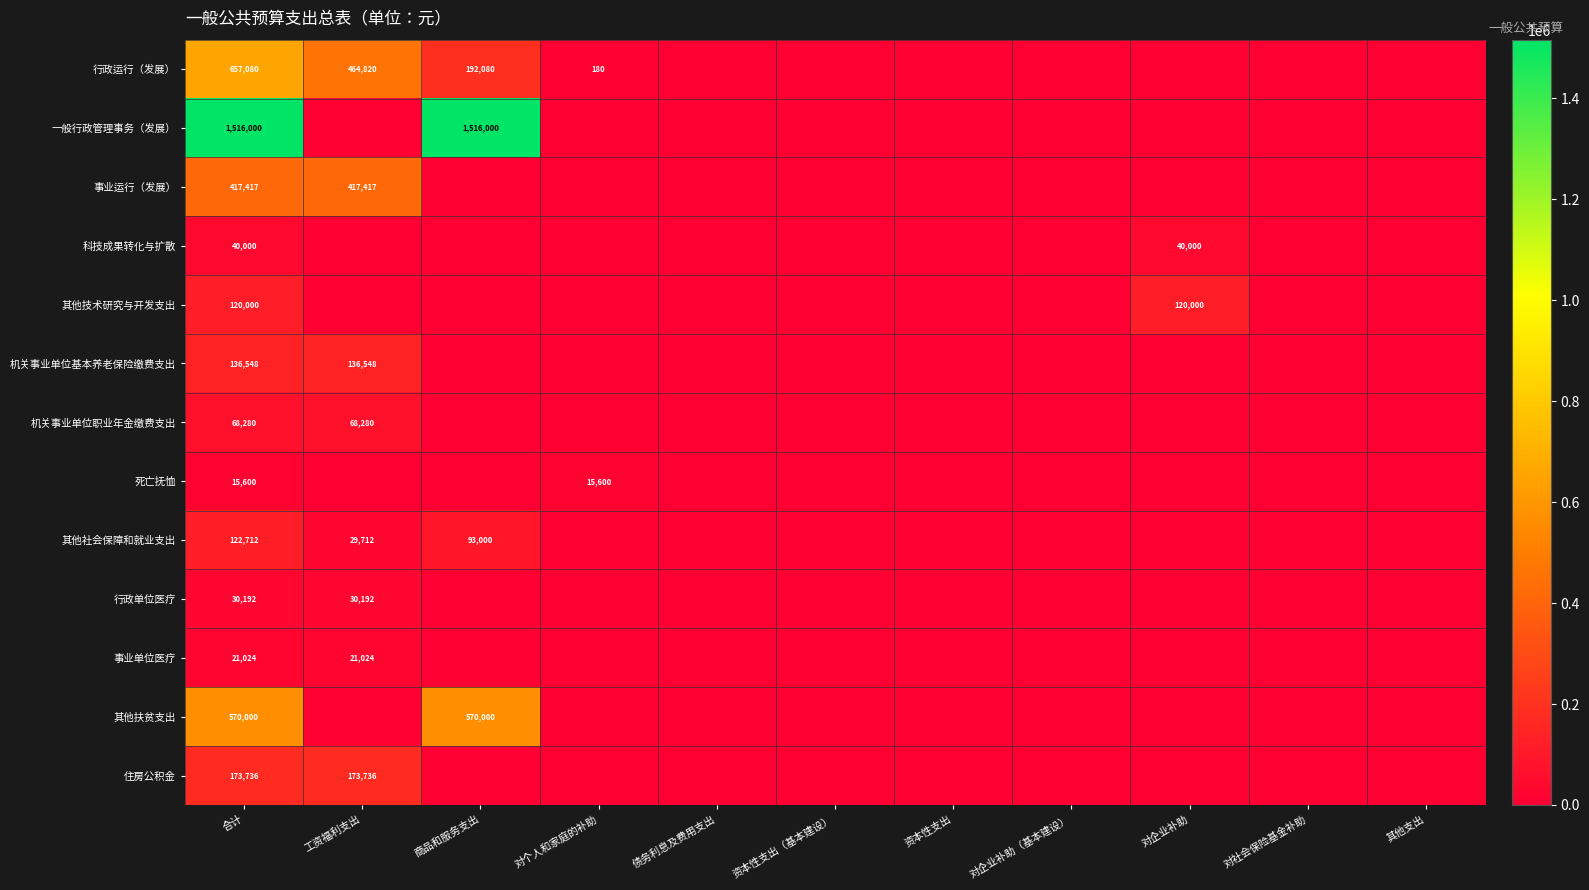

What is the spread (max minus min) of values at 合计?

1500400